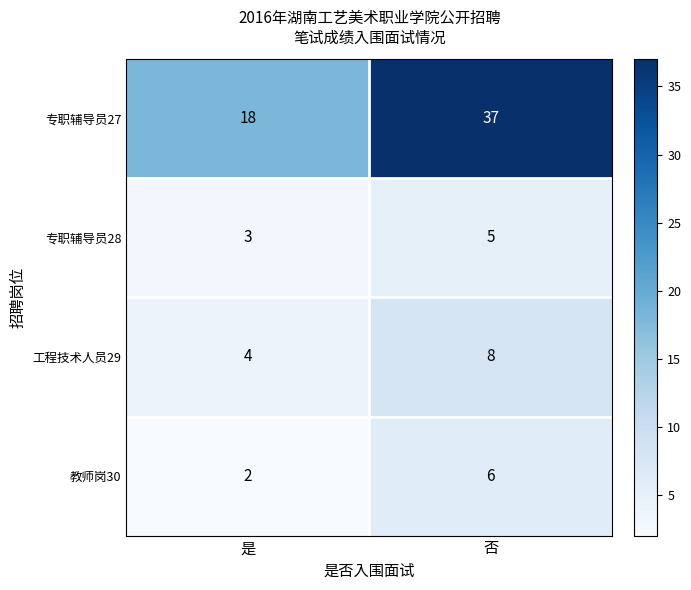

Reading left to right, transcribe all the data shown in this chart.

专职辅导员27: 是=18	否=37
专职辅导员28: 是=3	否=5
工程技术人员29: 是=4	否=8
教师岗30: 是=2	否=6